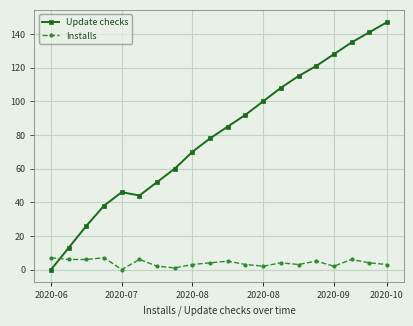

True or false: Installs has more than 2 interior local peaks.

True